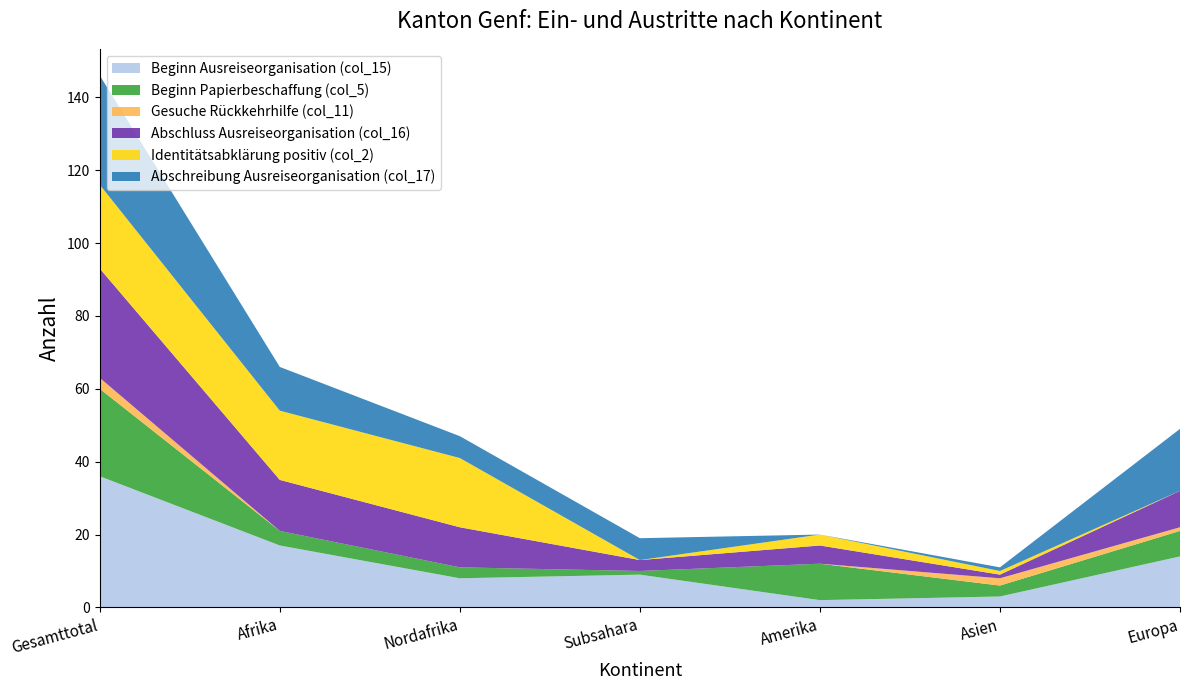

Reading left to right, extract all data points from this chart.

Beginn Ausreiseorganisation (col_15): Gesamttotal=36	Afrika=17	Nordafrika=8	Subsahara=9	Amerika=2	Asien=3	Europa=14
Beginn Papierbeschaffung (col_5): Gesamttotal=24	Afrika=4	Nordafrika=3	Subsahara=1	Amerika=10	Asien=3	Europa=7
Gesuche Rückkehrhilfe (col_11): Gesamttotal=3	Afrika=0	Nordafrika=0	Subsahara=0	Amerika=0	Asien=2	Europa=1
Abschluss Ausreiseorganisation (col_16): Gesamttotal=30	Afrika=14	Nordafrika=11	Subsahara=3	Amerika=5	Asien=1	Europa=10
Identitätsabklärung positiv (col_2): Gesamttotal=23	Afrika=19	Nordafrika=19	Subsahara=0	Amerika=3	Asien=1	Europa=0
Abschreibung Ausreiseorganisation (col_17): Gesamttotal=30	Afrika=12	Nordafrika=6	Subsahara=6	Amerika=0	Asien=1	Europa=17